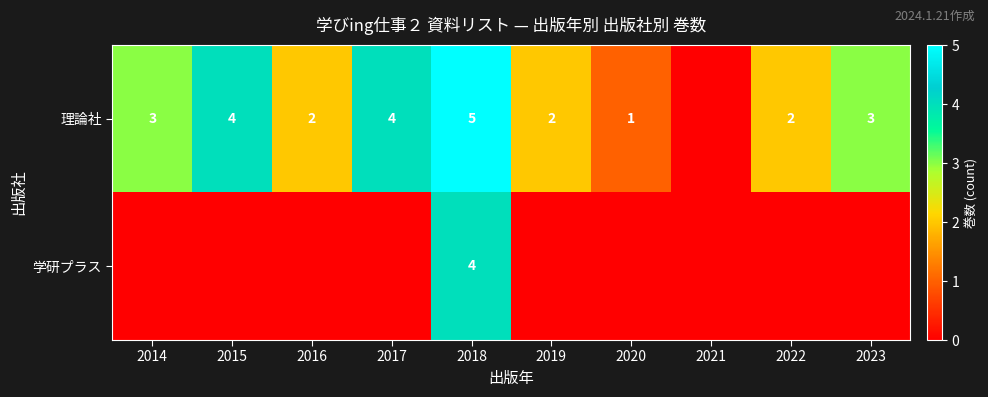

What is the sum of the 理論社 values at 2022 and 2016?

4